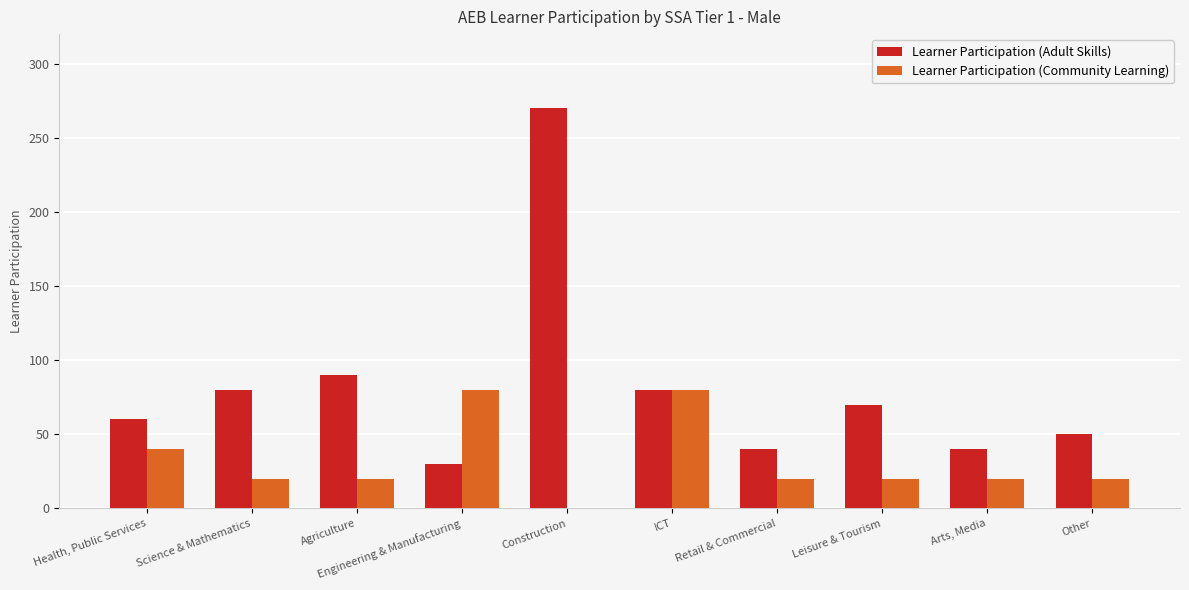

Reading left to right, list all the values displayed in this chart.

Learner Participation (Adult Skills): Health, Public Services=60	Science & Mathematics=80	Agriculture=90	Engineering & Manufacturing=30	Construction=270	ICT=80	Retail & Commercial=40	Leisure & Tourism=70	Arts, Media=40	Other=50
Learner Participation (Community Learning): Health, Public Services=40	Science & Mathematics=20	Agriculture=20	Engineering & Manufacturing=80	Construction=0	ICT=80	Retail & Commercial=20	Leisure & Tourism=20	Arts, Media=20	Other=20